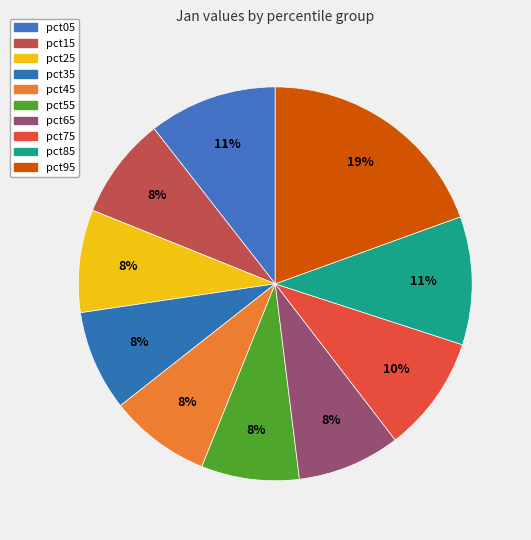

Is it true that pct15 is 22% of the pie?

False